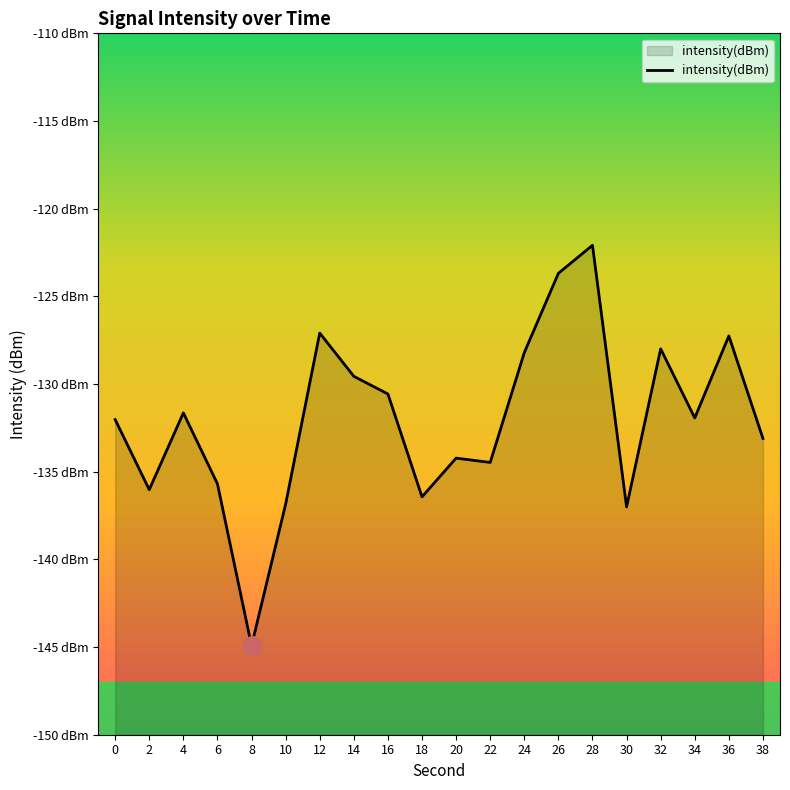

True or false: the data shows -128.0 at 32.

True